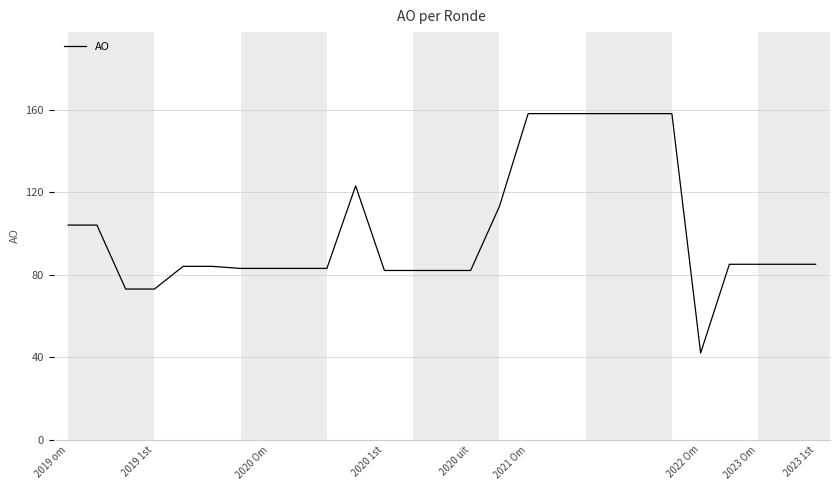

What is the maximum value shown in the chart?

158